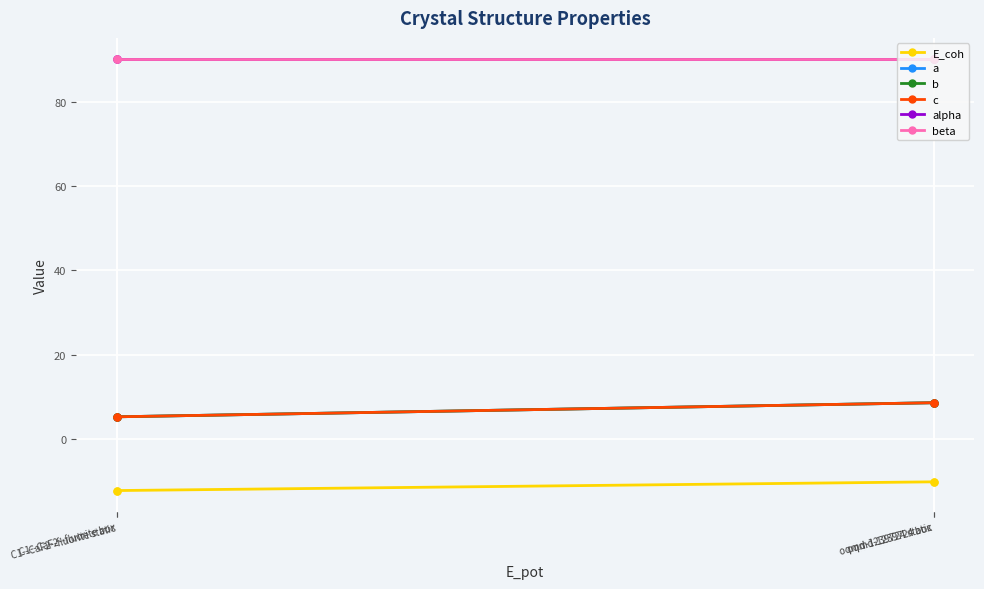

Is this an area chart (filled region under the line)?

No